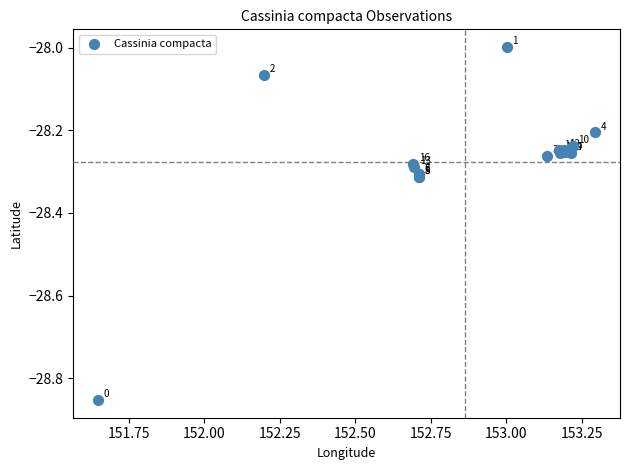

What Y value in the scatter plot is closest to -28?

-28.0